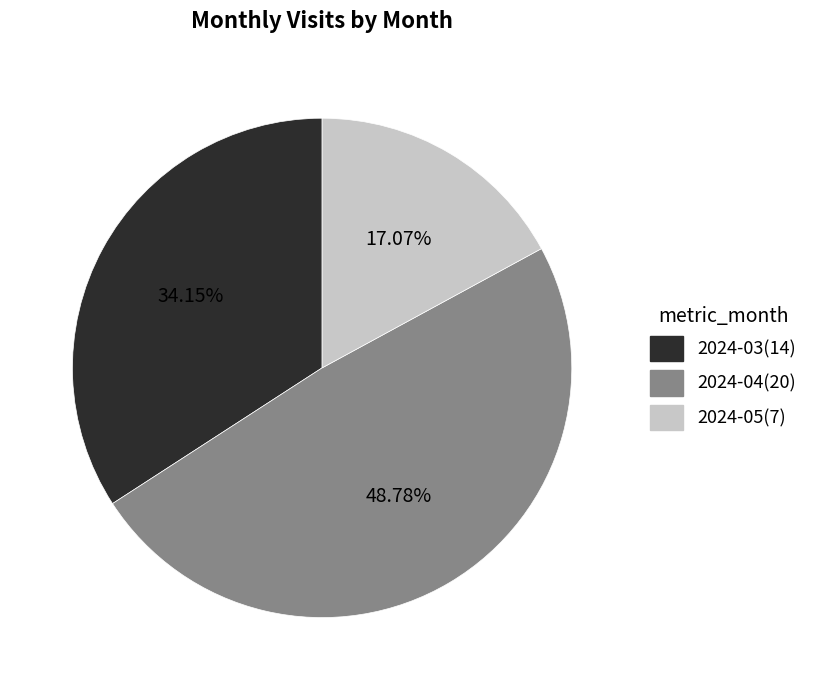

What percentage is the 2024-04 slice, to the nearest percent?

49%